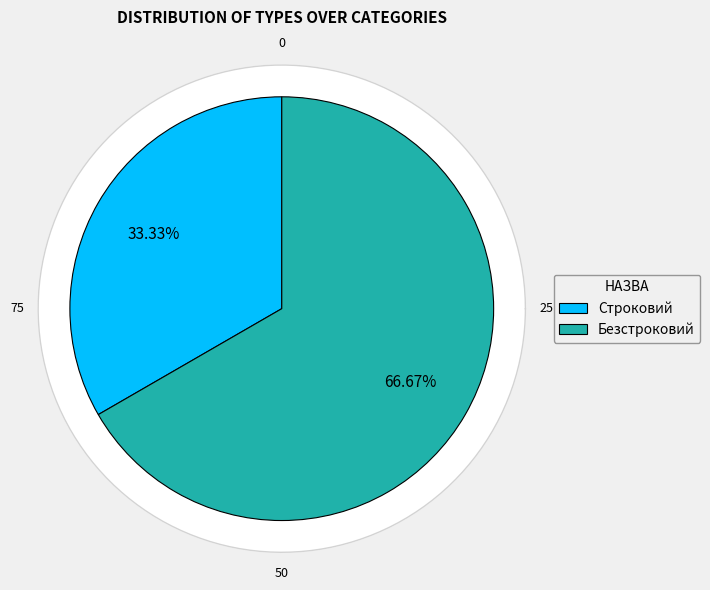

Which category has the biggest portion of the pie?

Безстроковий